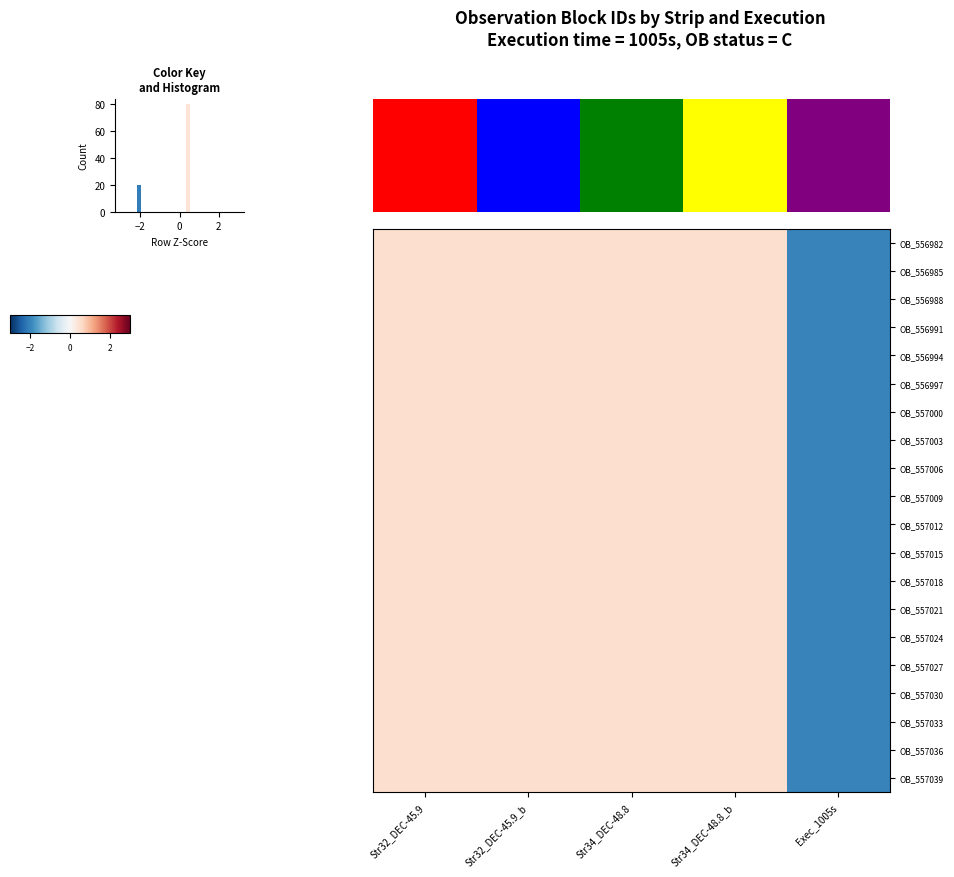

What is the total value across all series at Exec_1005s?

-40.0